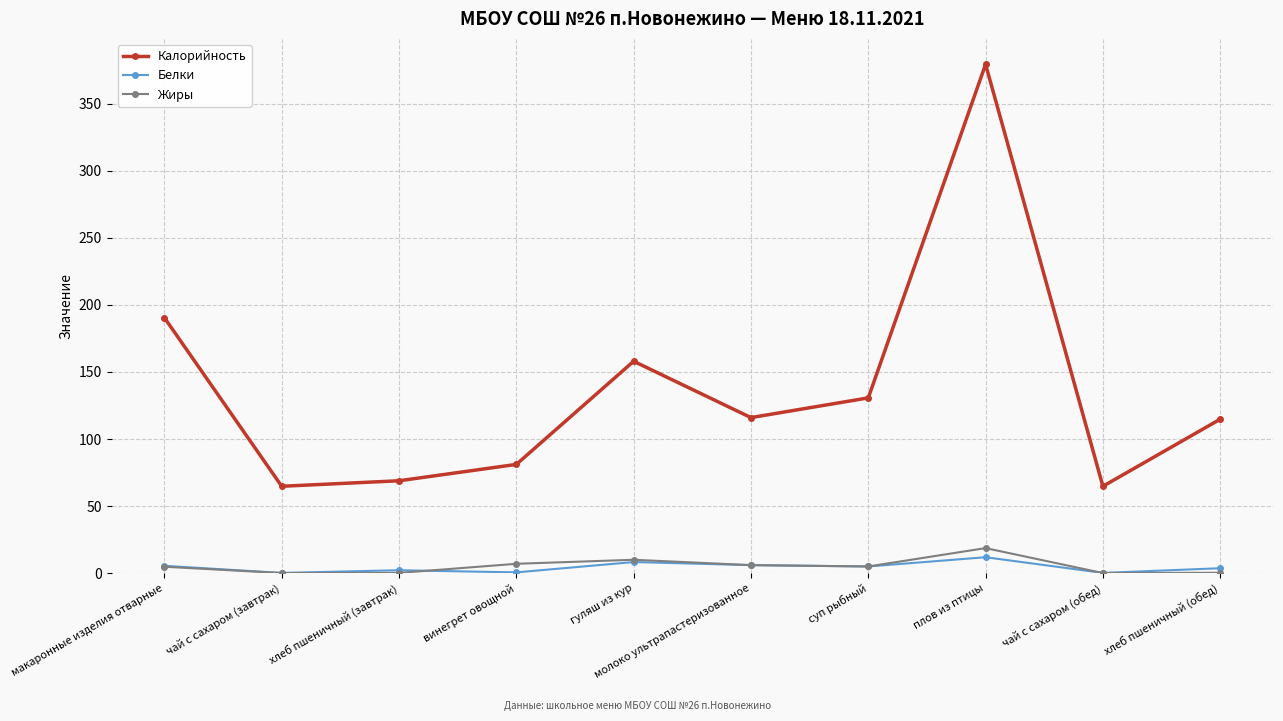

True or false: Калорийность has more than 0 points higher than both neighbors.

True